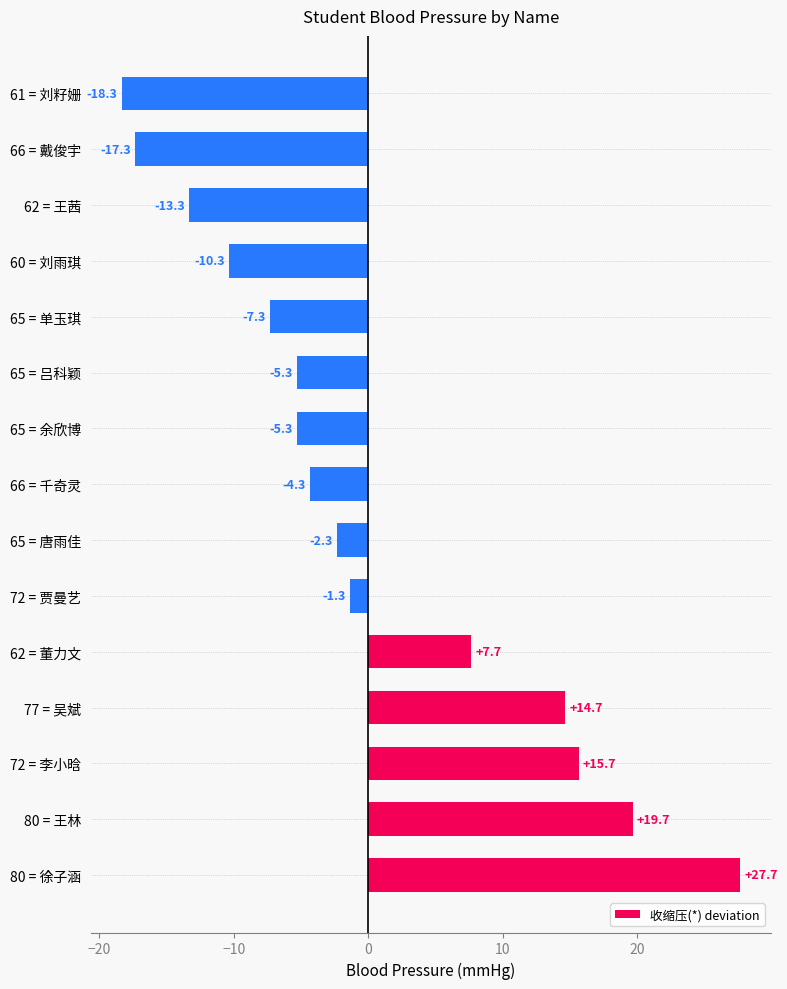

Does the chart contain stacked bars?

No